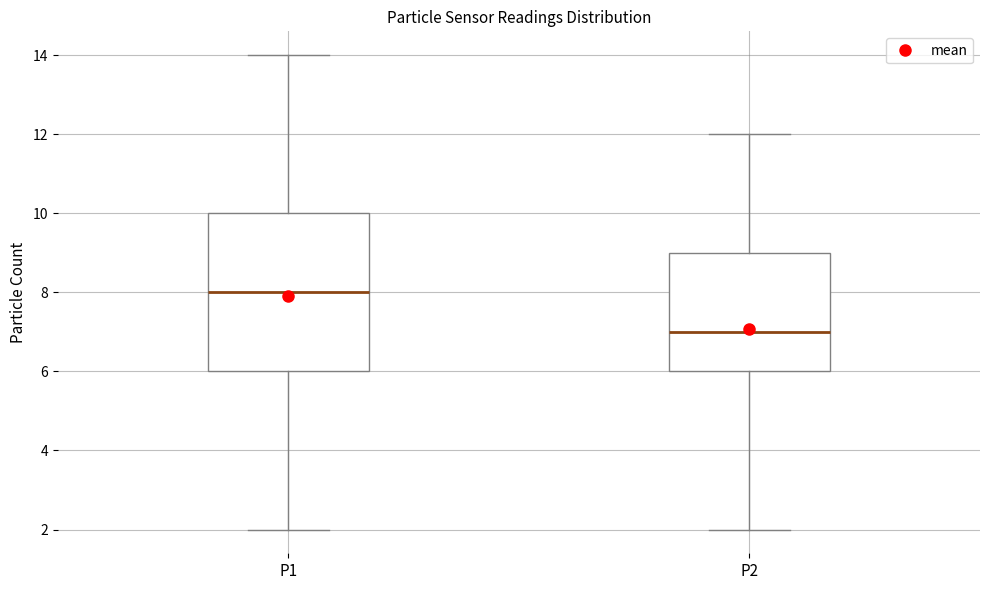

Reading left to right, transcribe this box plot: for each box, give where its median line is, the range the box spans, and where its two whiskers end, as read against the y-axis. The values are not printed on the chart, so give them approximately, as read against the axis.

P1: median 8, box 6 to 10, whiskers 2 to 14
P2: median 7, box 6 to 9, whiskers 2 to 12